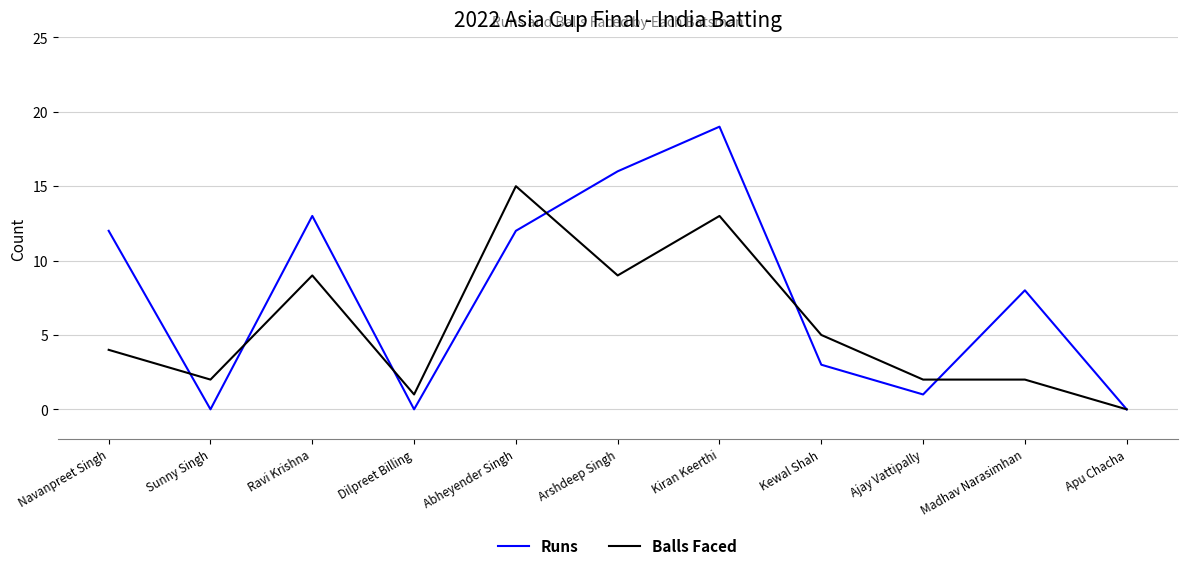

What is the highest value of the Balls Faced series?

15